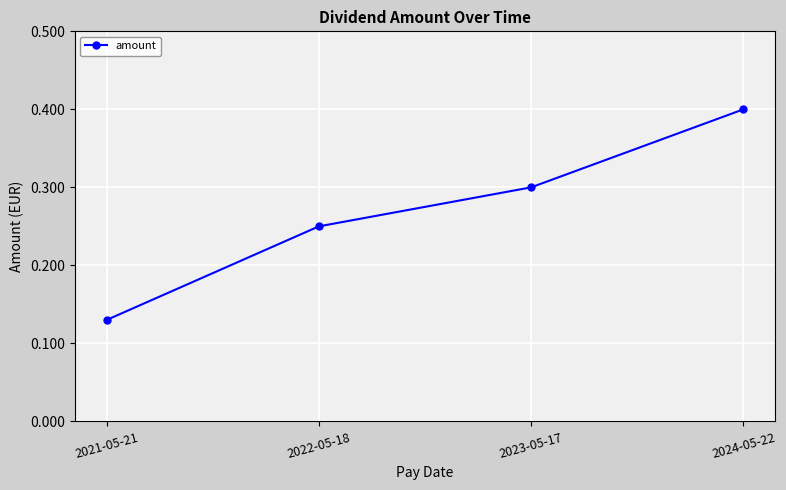

At which category does the chart reach its peak across all series?

2024-05-22